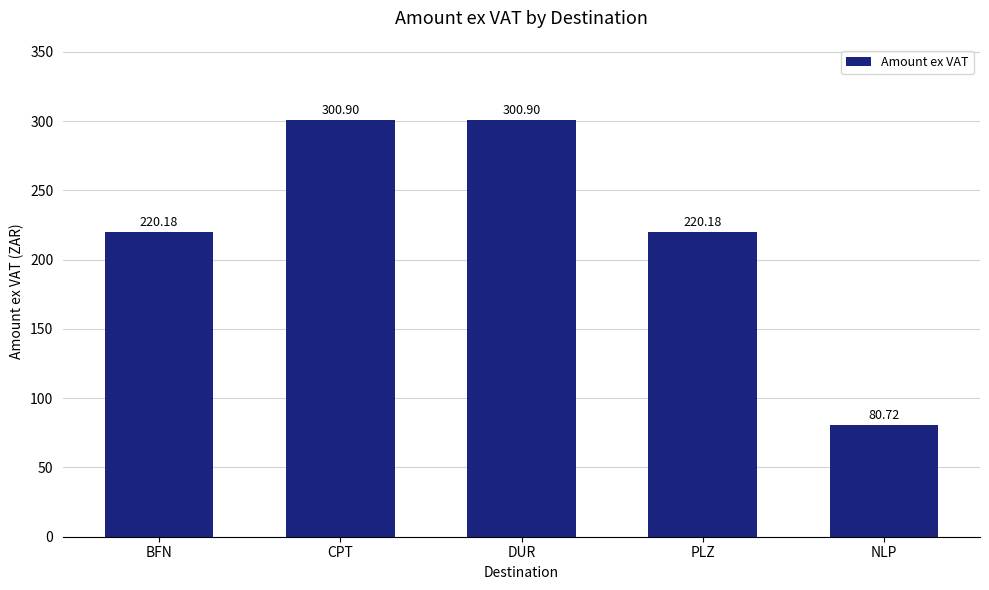

What is the difference between the values at DUR and BFN?

80.7